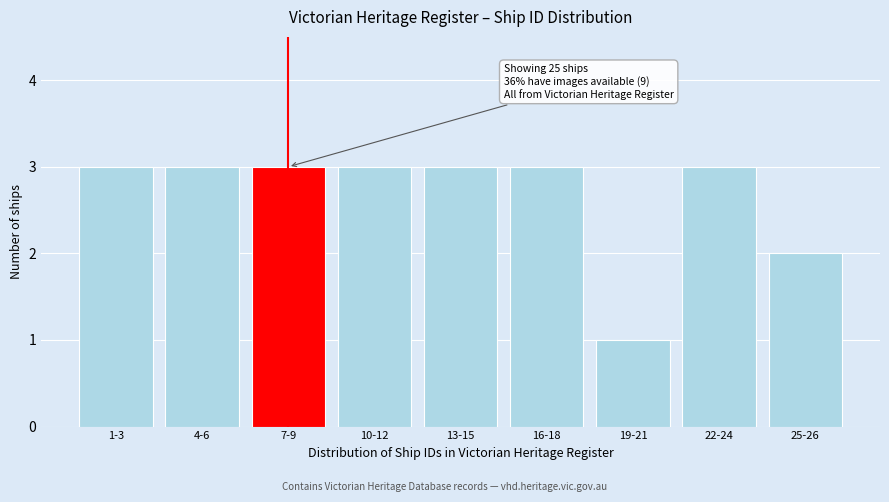

Reading left to right, what are all the values shown in this chart?

1-3=3	4-6=3	7-9=3	10-12=3	13-15=3	16-18=3	19-21=1	22-24=3	25-26=2